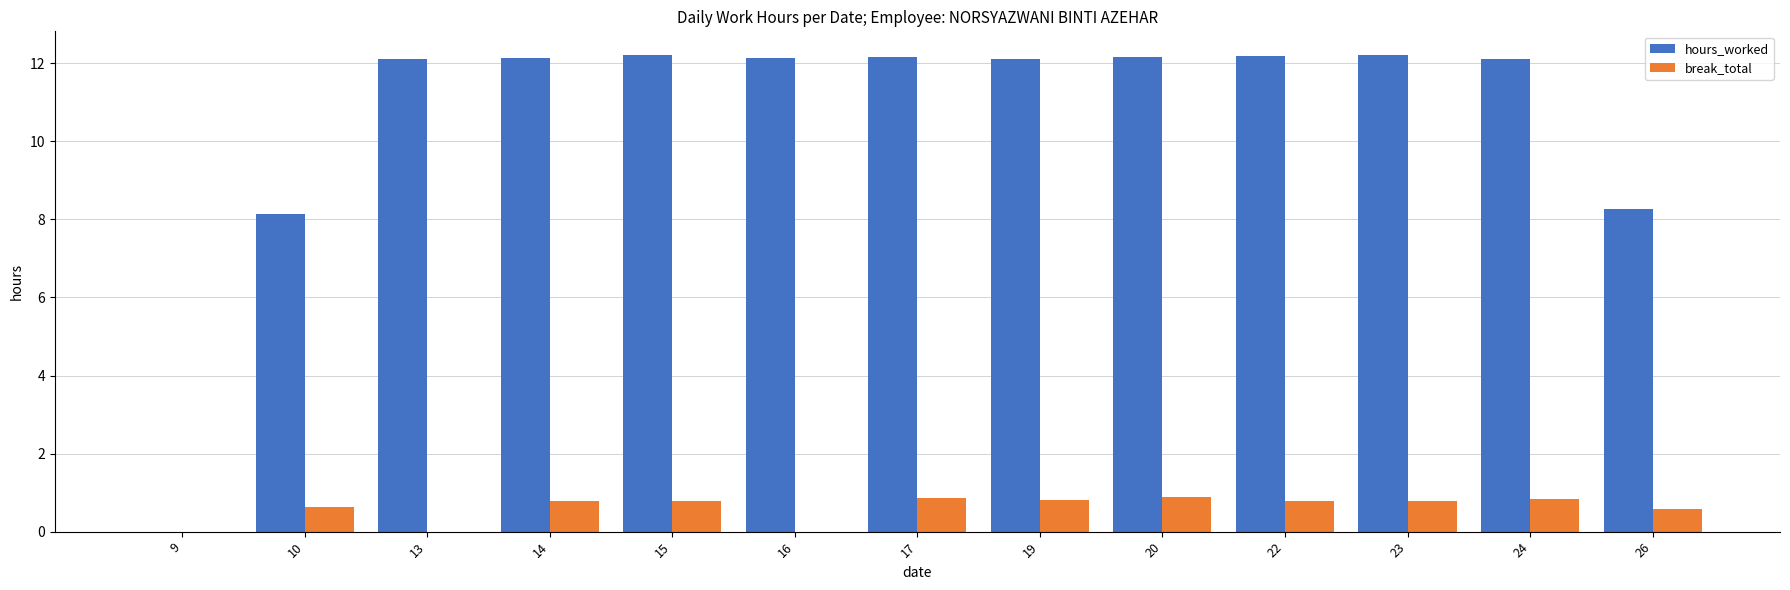

The break_total series shows 0.8 at 15. True or false?

True